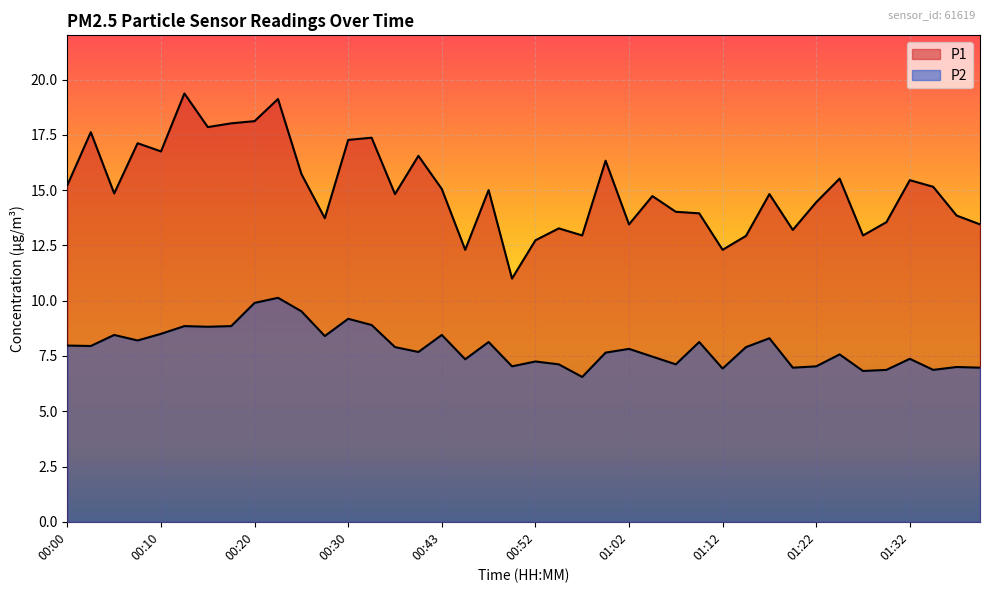

Count the number of categories in the chart.

40